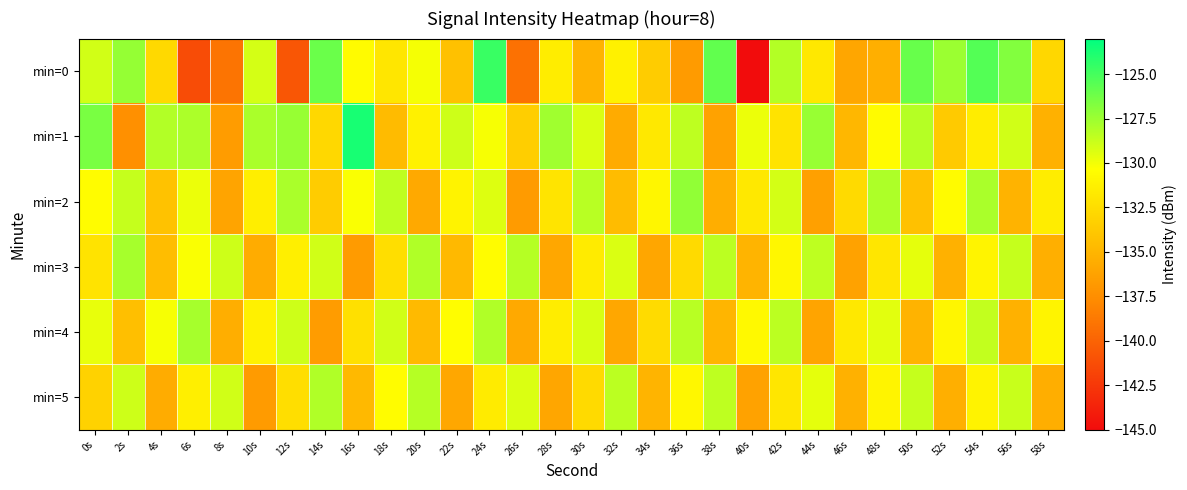

Reading left to right, list all the values displayed in this chart.

min=0: 0s=-129.0	2s=-127.3	4s=-132.7	6s=-141.3	8s=-139.0	10s=-129.1	12s=-140.8	14s=-126.1	16s=-130.6	18s=-131.9	20s=-130.1	22s=-134.3	24s=-124.6	26s=-139.2	28s=-131.5	30s=-135.2	32s=-131.2	34s=-133.5	36s=-136.7	38s=-125.8	40s=-145.0	42s=-128.2	44s=-131.7	46s=-136.0	48s=-135.4	50s=-126.0	52s=-127.5	54s=-125.4	56s=-126.8	58s=-132.9
min=1: 0s=-126.5	2s=-137.4	4s=-128.1	6s=-127.9	8s=-136.6	10s=-127.9	12s=-127.4	14s=-132.8	16s=-123.7	18s=-134.7	20s=-131.2	22s=-128.9	24s=-130.1	26s=-133.4	28s=-127.6	30s=-129.3	32s=-135.7	34s=-131.8	36s=-128.5	38s=-136.2	40s=-129.8	42s=-132.1	44s=-127.4	46s=-134.9	48s=-130.6	50s=-128.2	52s=-133.7	54s=-131.5	56s=-129.0	58s=-135.3
min=2: 0s=-130.5	2s=-128.7	4s=-134.2	6s=-129.8	8s=-136.1	10s=-131.4	12s=-127.9	14s=-133.6	16s=-130.2	18s=-128.5	20s=-135.8	22s=-131.1	24s=-129.4	26s=-136.7	28s=-132.0	30s=-128.3	32s=-134.6	34s=-130.9	36s=-127.2	38s=-135.5	40s=-131.8	42s=-129.1	44s=-136.4	46s=-132.7	48s=-128.0	50s=-134.3	52s=-130.6	54s=-127.9	56s=-135.2	58s=-131.5
min=3: 0s=-132.1	2s=-127.8	4s=-134.5	6s=-130.2	8s=-128.9	10s=-135.6	12s=-131.3	14s=-129.0	16s=-136.7	18s=-132.4	20s=-128.1	22s=-134.8	24s=-130.5	26s=-128.2	28s=-135.9	30s=-131.6	32s=-129.3	34s=-136.0	36s=-132.7	38s=-128.4	40s=-135.1	42s=-130.8	44s=-128.5	46s=-136.2	48s=-131.9	50s=-129.6	52s=-135.3	54s=-131.0	56s=-128.7	58s=-135.4
min=4: 0s=-129.7	2s=-134.4	4s=-130.1	6s=-127.8	8s=-135.5	10s=-131.2	12s=-128.9	14s=-136.6	16s=-132.3	18s=-129.0	20s=-134.7	22s=-130.4	24s=-128.1	26s=-135.8	28s=-131.5	30s=-129.2	32s=-135.9	34s=-132.6	36s=-128.3	38s=-135.0	40s=-130.7	42s=-128.4	44s=-136.1	46s=-131.8	48s=-129.5	50s=-135.2	52s=-130.9	54s=-128.6	56s=-135.3	58s=-131.0
min=5: 0s=-133.2	2s=-128.9	4s=-135.6	6s=-131.3	8s=-129.0	10s=-136.7	12s=-132.4	14s=-128.1	16s=-134.8	18s=-130.5	20s=-128.2	22s=-135.9	24s=-131.6	26s=-129.3	28s=-136.0	30s=-132.7	32s=-128.4	34s=-135.1	36s=-130.8	38s=-128.5	40s=-136.2	42s=-131.9	44s=-129.6	46s=-135.3	48s=-131.0	50s=-128.7	52s=-135.4	54s=-131.1	56s=-128.8	58s=-135.5